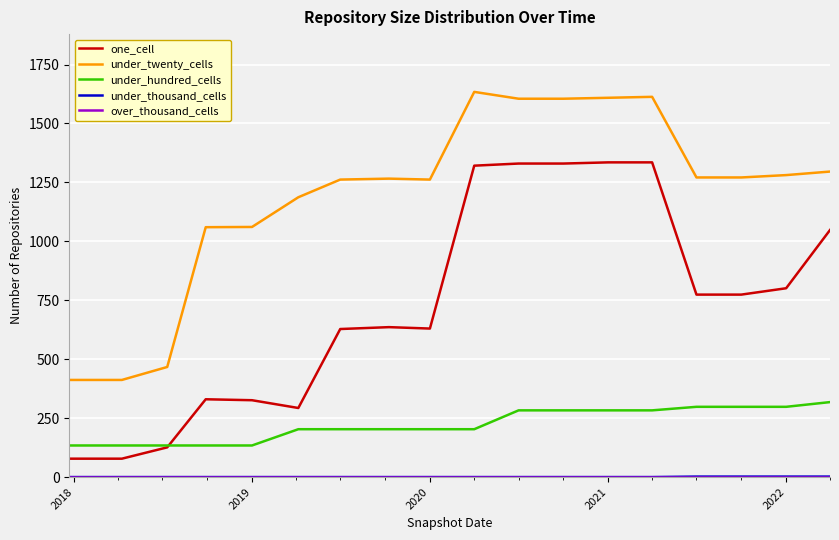

Which series has the largest range (max minus min)?

one_cell